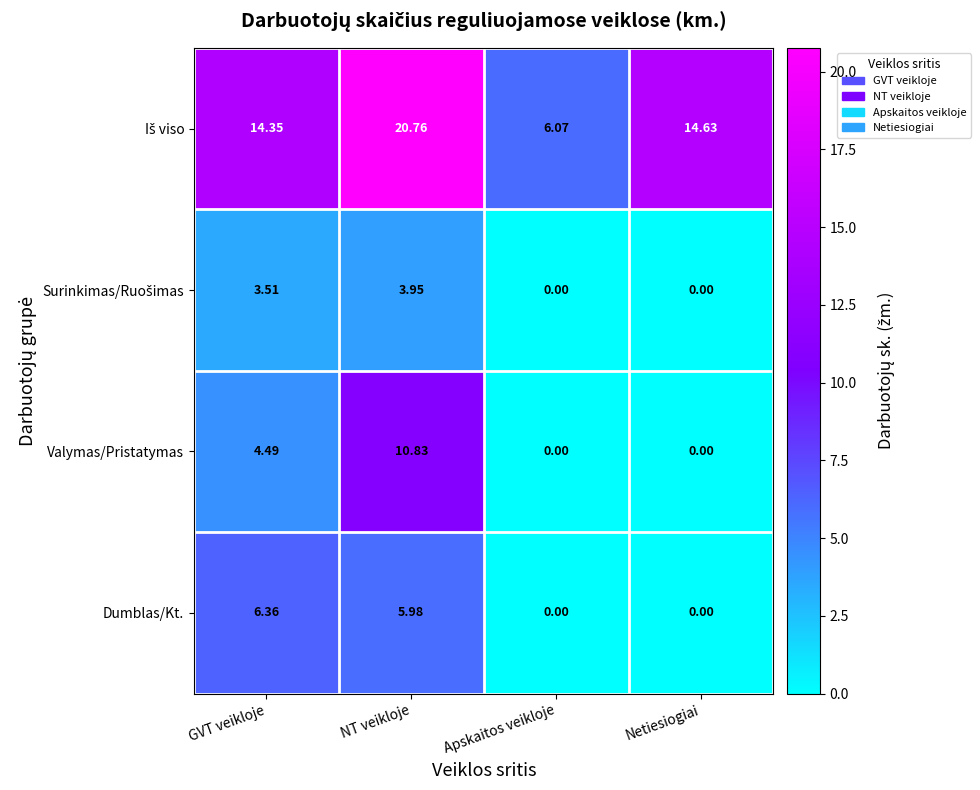

At which category is the sum across all series the highest?

NT veikloje